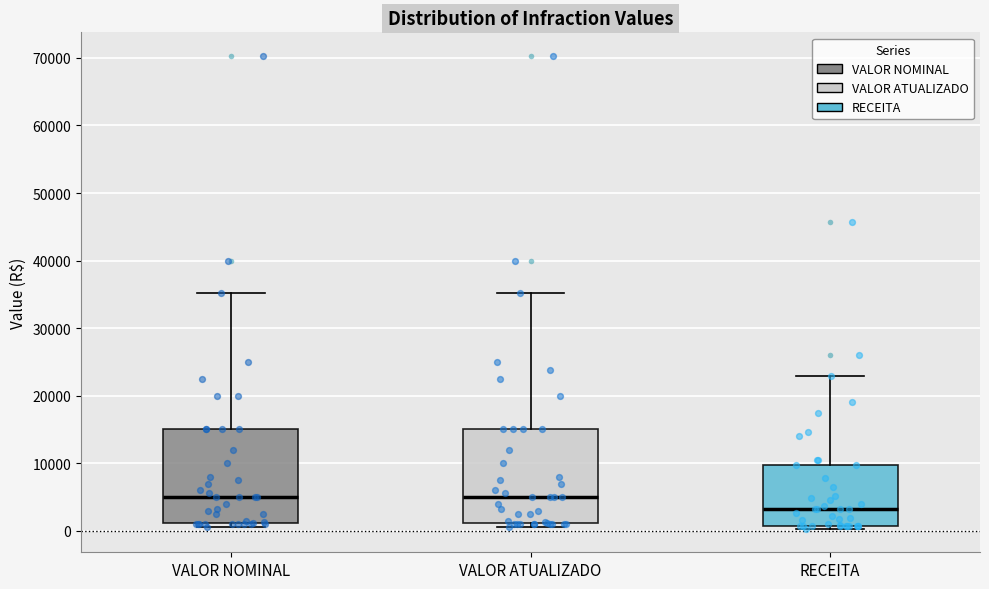

Reading left to right, read every box against the y-axis: the position of its median line, the range the box covers, and the ends of its whiskers. The values are not printed on the chart, so give them approximately, as read against the axis.

VALOR NOMINAL: median 5000, box 1000 to 15000, whiskers 1000 (just below the box's lower edge) to 35000
VALOR ATUALIZADO: median 5000, box 1000 to 15000, whiskers 1000 (just below the box's lower edge) to 35000
RECEITA: median 3000, box 1000 to 10000, whiskers 0 to 23000